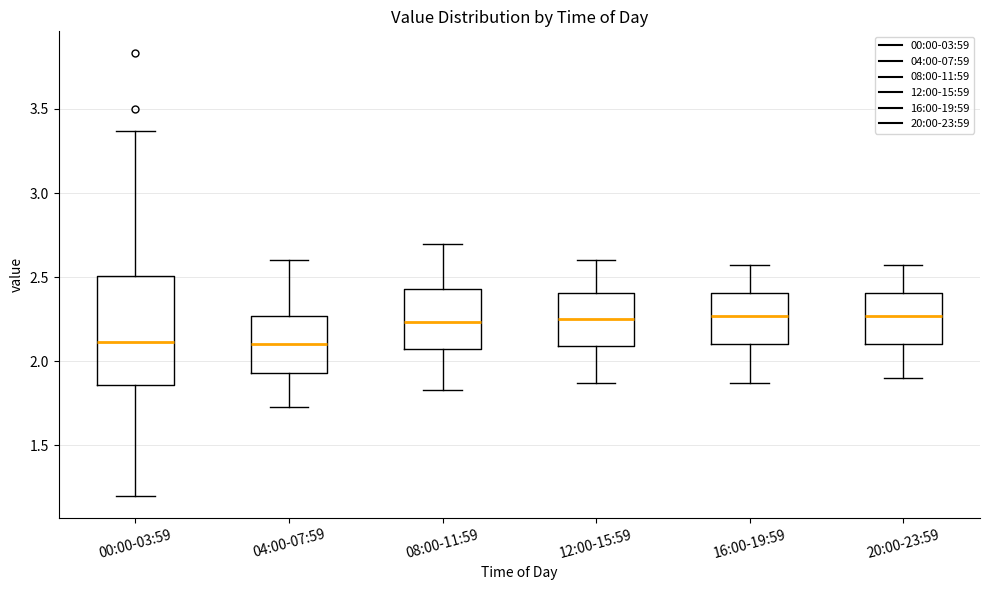

Which box is the tallest, from its lower edge to its upper edge?

00:00-03:59